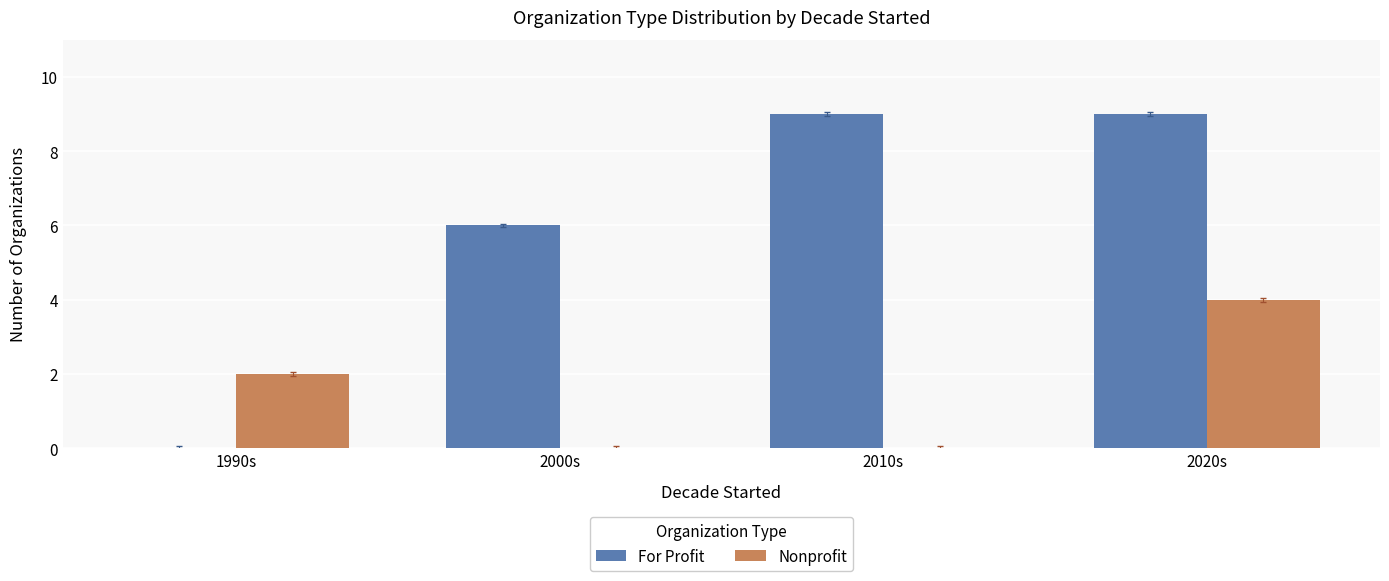

Which series has the widest spread of values?

For Profit